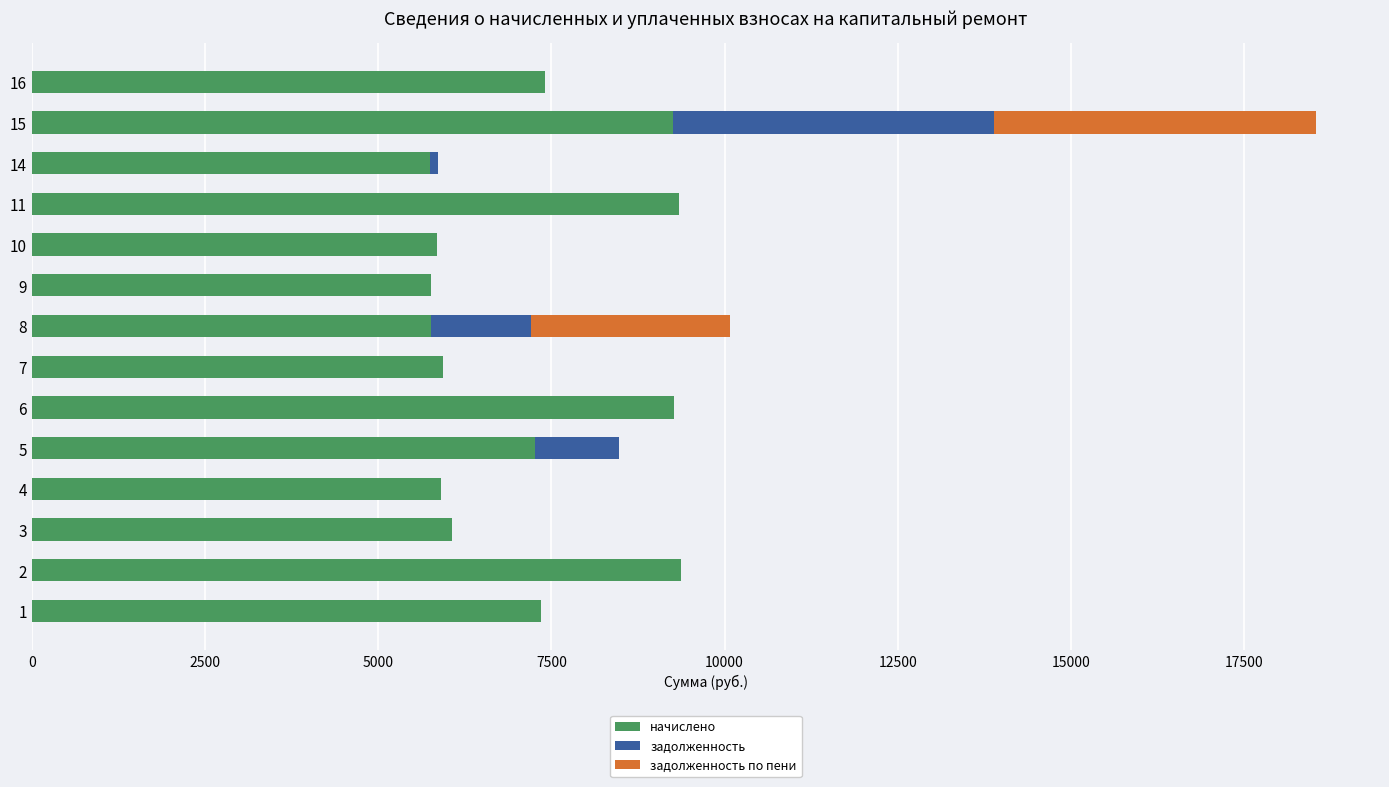

At which category is the sum across all series the highest?

15